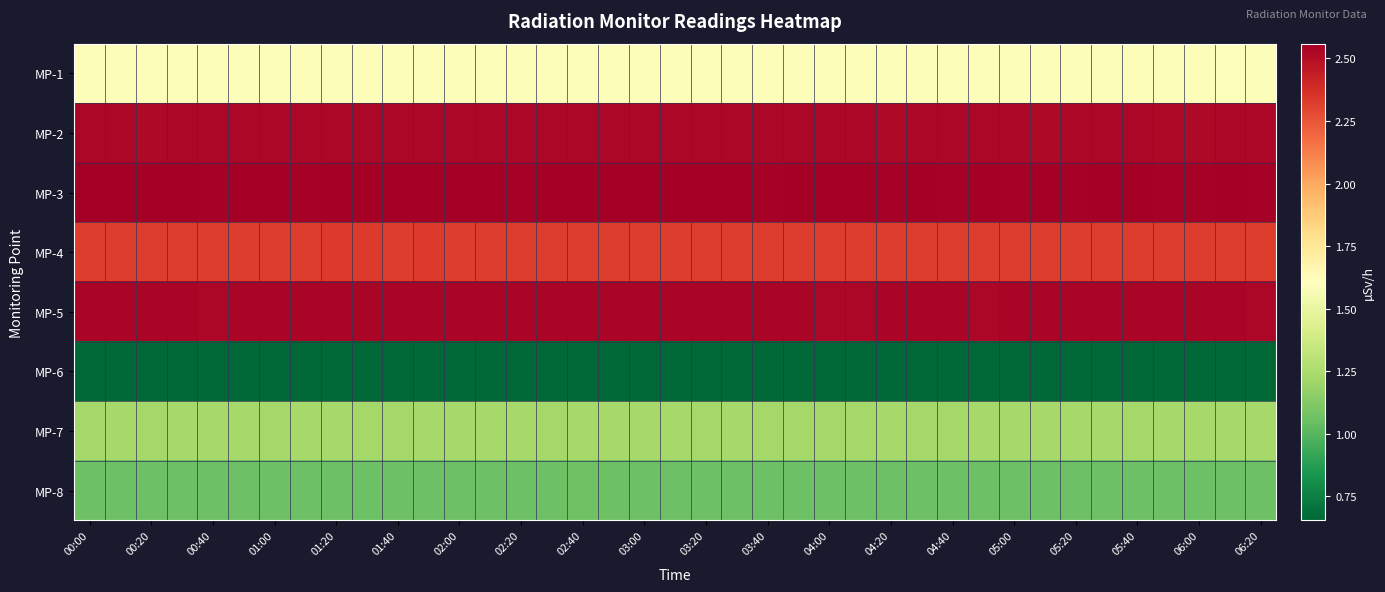

Rank the series by their maximum value, from highest to lowest.

MP-3, MP-5, MP-2, MP-4, MP-1, MP-7, MP-8, MP-6